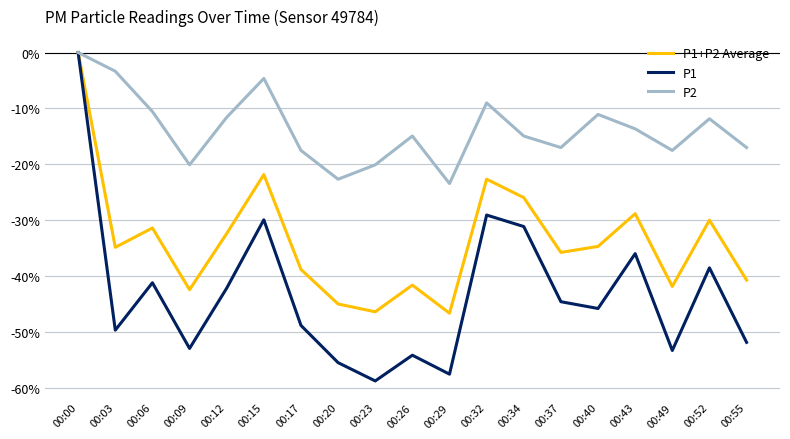

At which label does P1+P2 Average reach its peak?

00:00